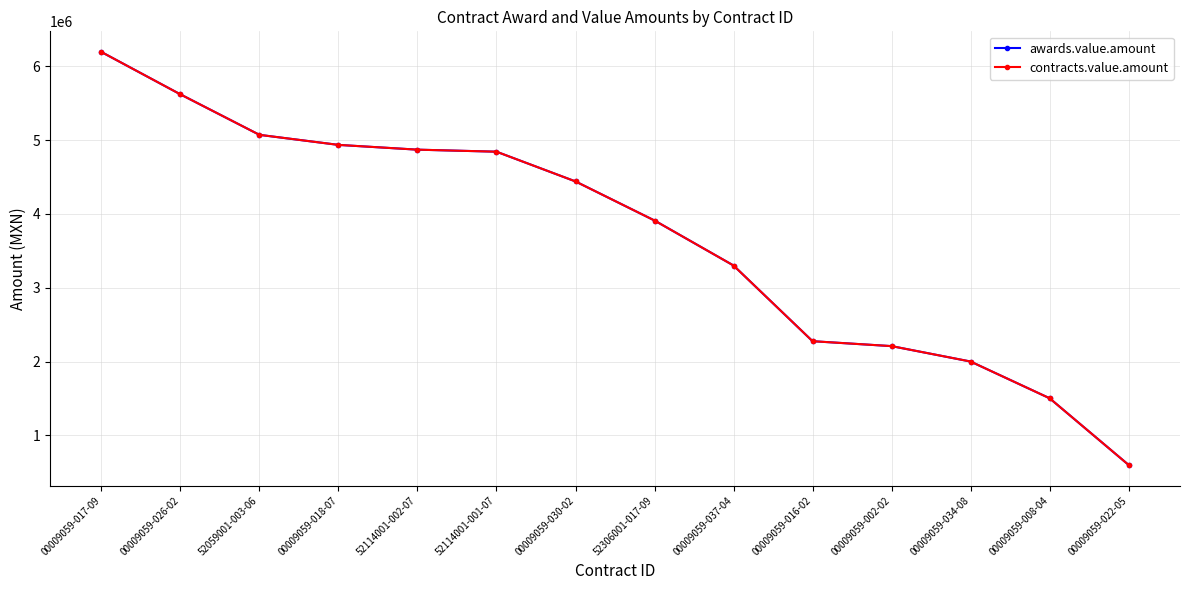

What is the approximate value of awards.value.amount at 00009059-002-02?

2209772.8